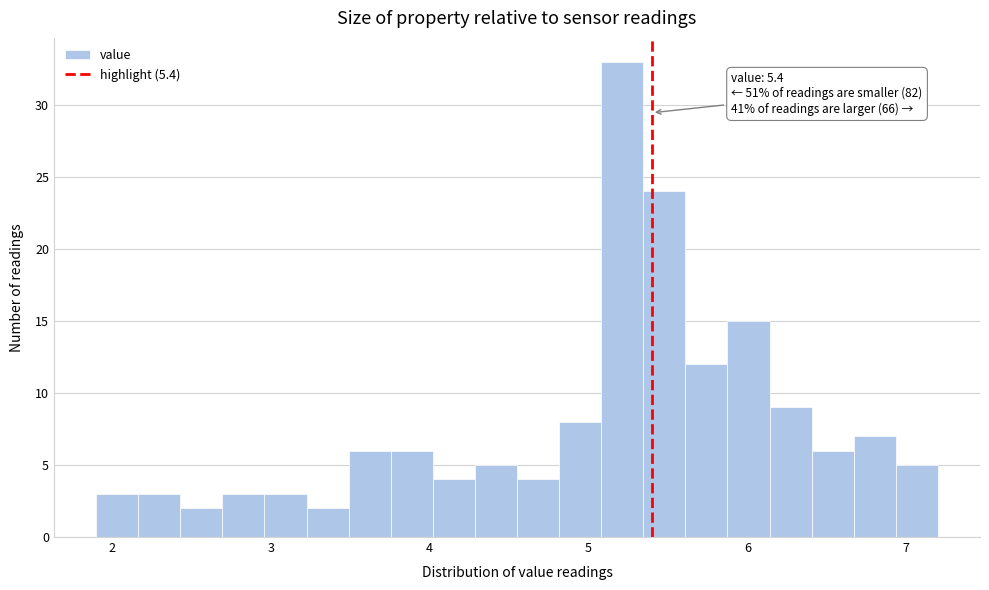

Read against the x-axis, roughly where is the centre of the tallest bar?

5.2